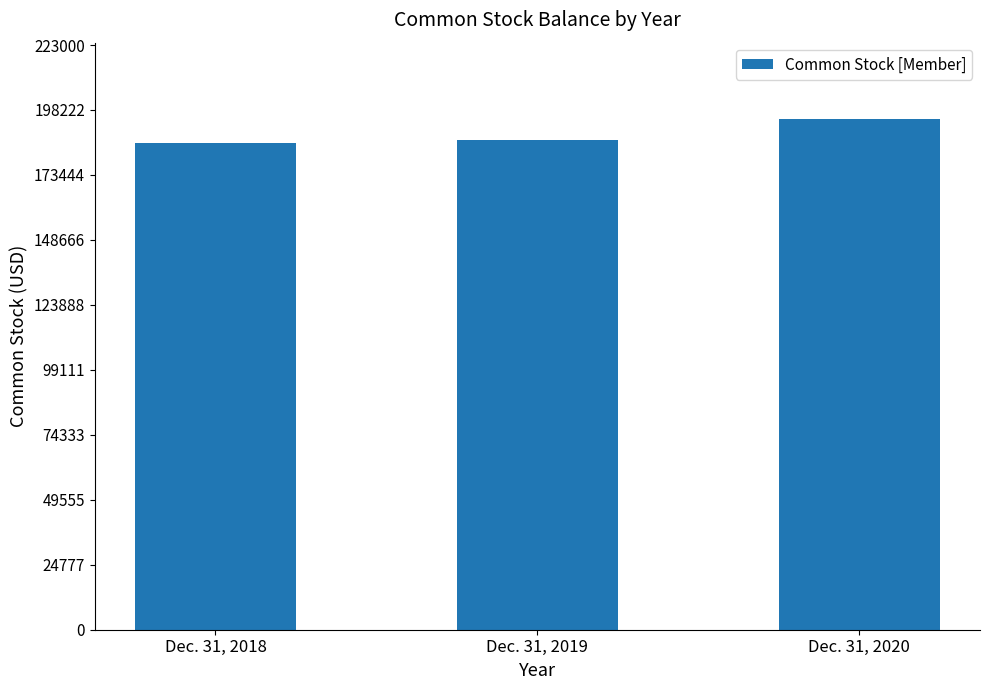

The chart shows a value of 186656 at Dec. 31, 2019. True or false?

True